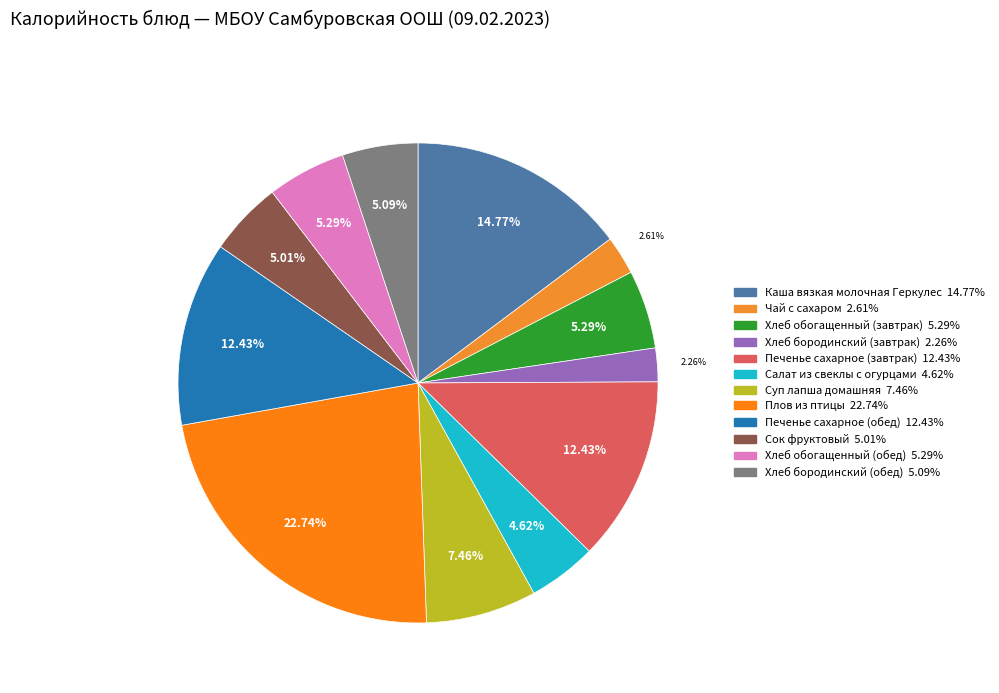

True or false: Печенье сахарное (завтрак) accounts for 1% of the total.

False